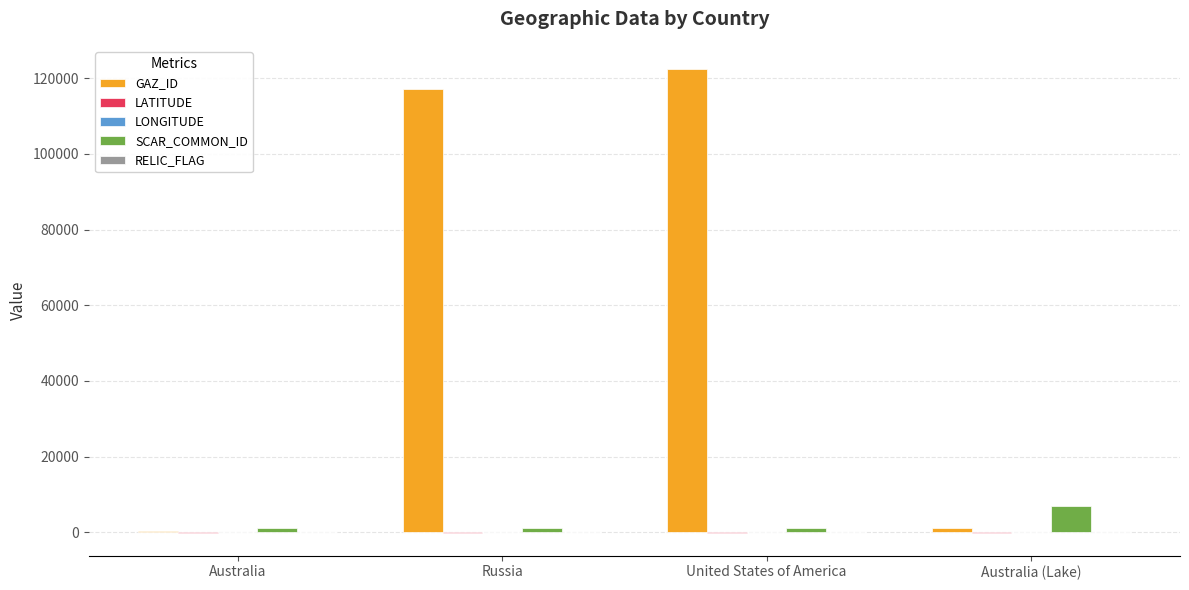

Which series has the largest total across all categories?

GAZ_ID